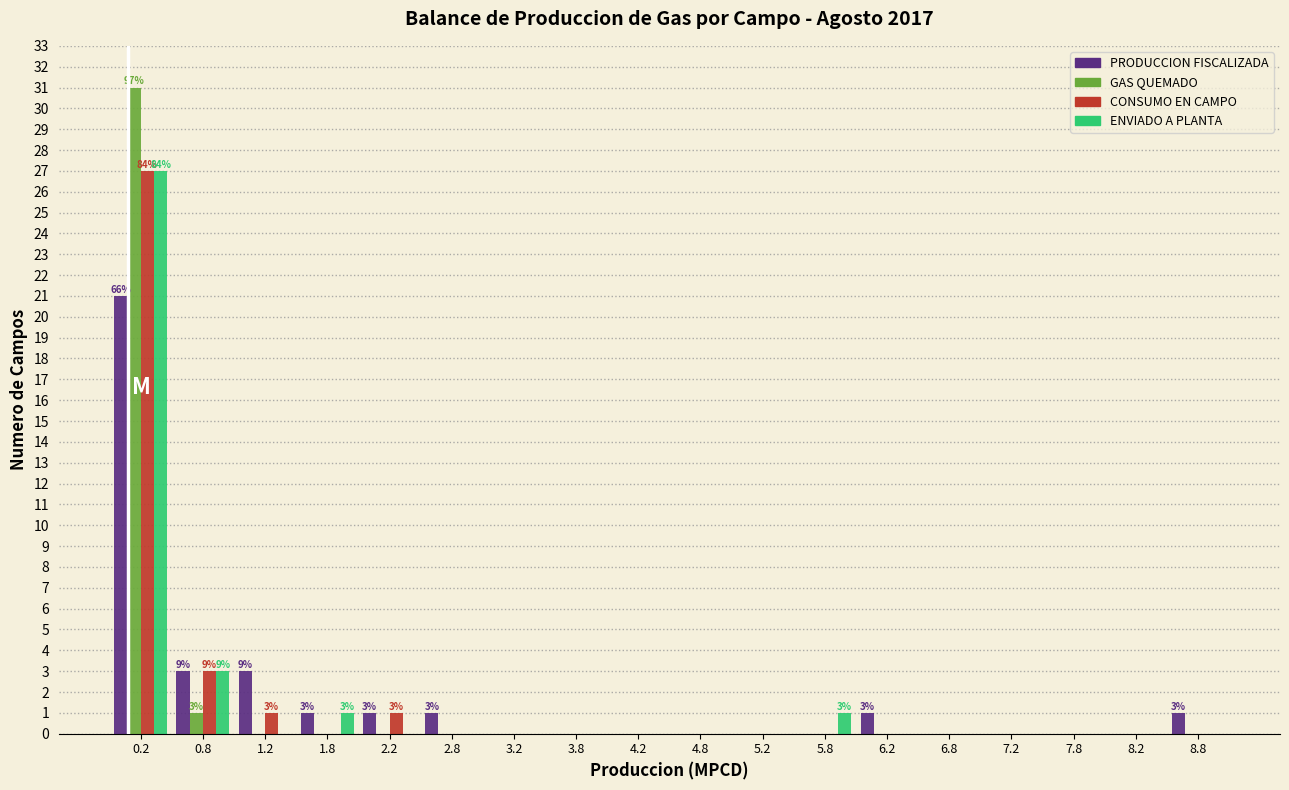

In the ENVIADO A PLANTA series, which range on the x-axis has the tallest bar?

0.0 to 0.5